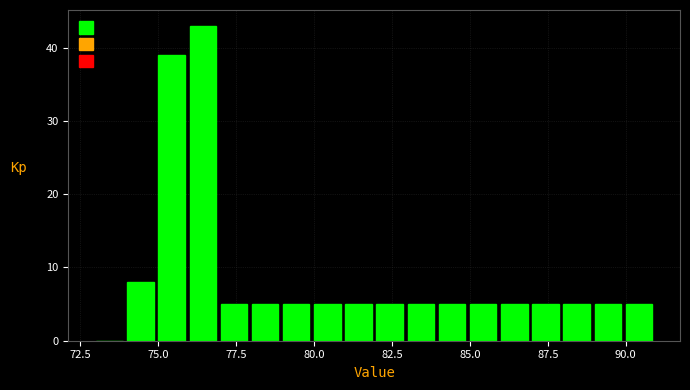

Read against the x-axis, roughly where is the centre of the tallest bar?

76.5